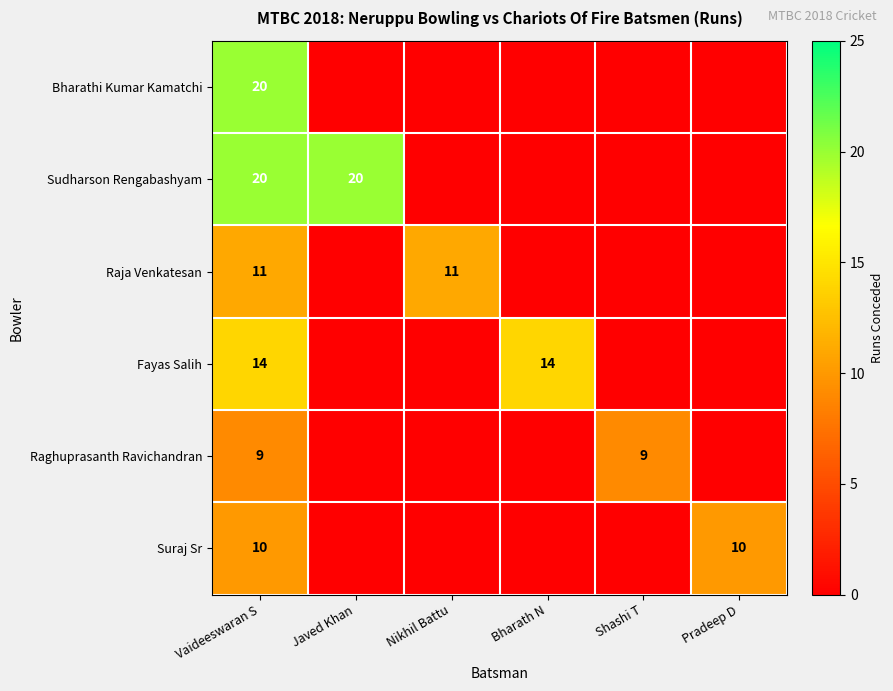

Is it true that Raja Venkatesan equals 11 at Nikhil Battu?

True